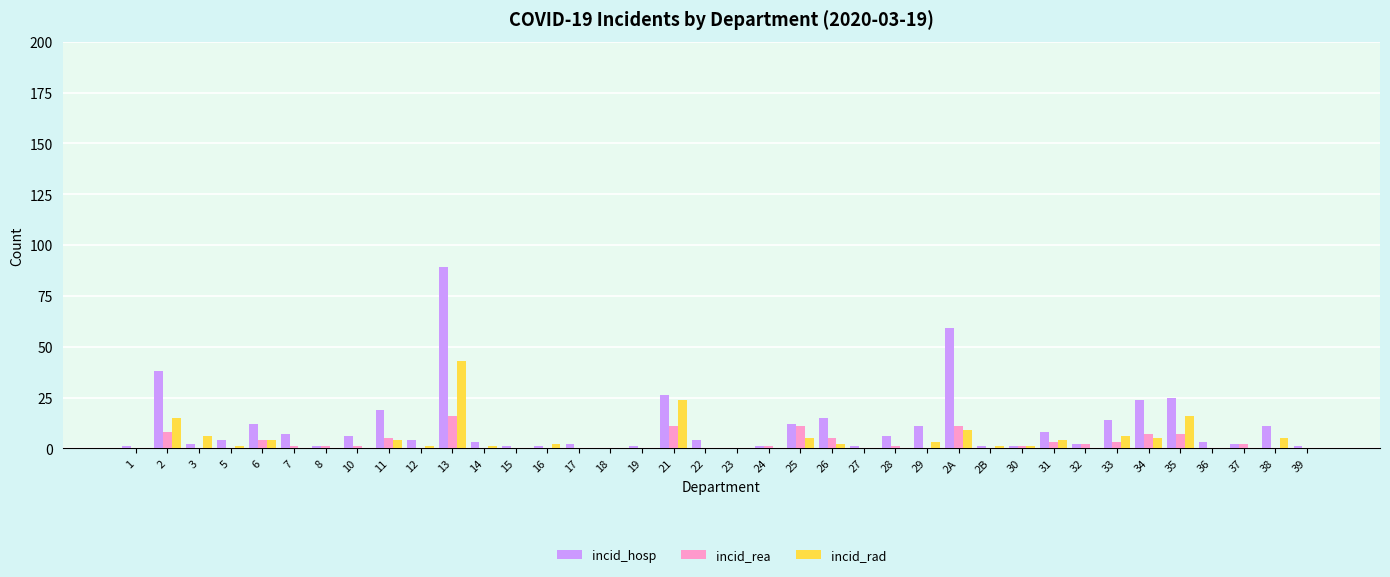

Which category has the highest value in the incid_rad series?

13